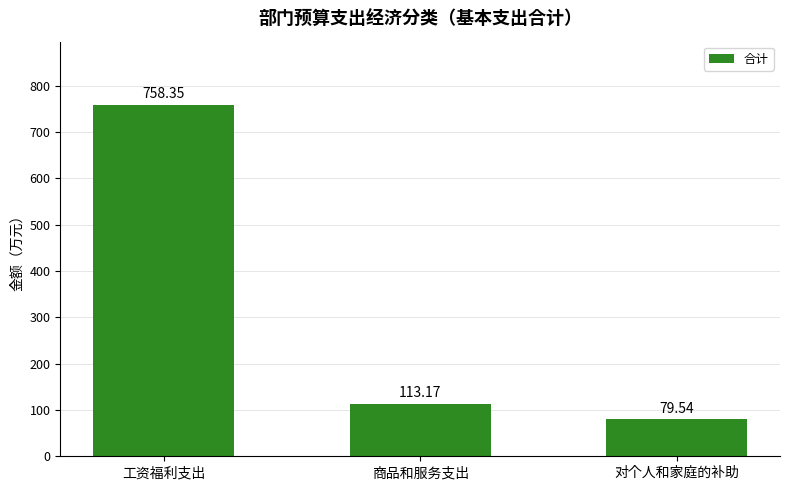

What is the value of the 2nd bar from the left?

113.2